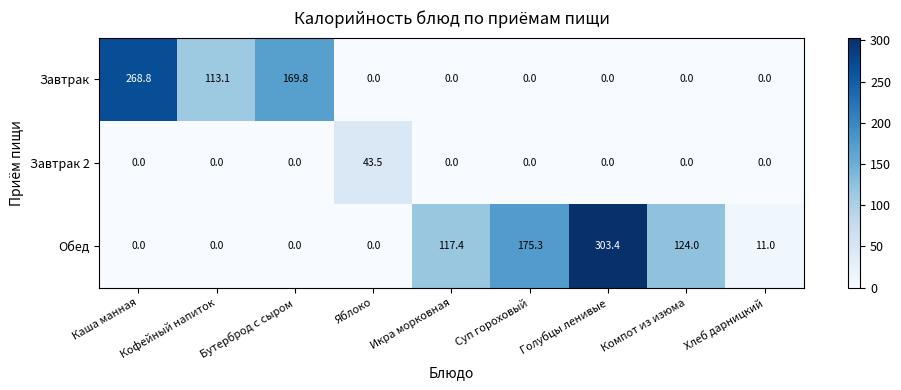

Rank the series by their average value, from lowest to highest.

Завтрак 2, Завтрак, Обед